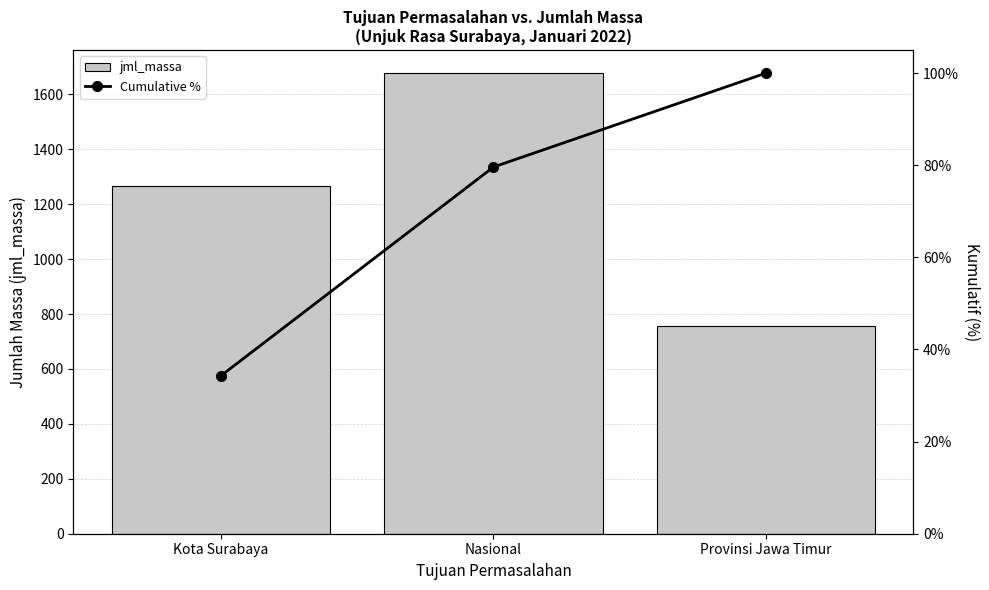

What is the difference between the maximum and minimum values in the Cumulative % series?

0.7